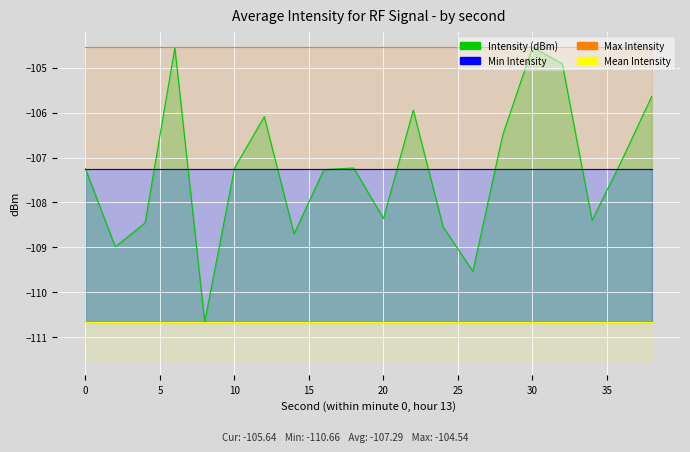

Is it true that Min Intensity equals -110.7 at 26?

True